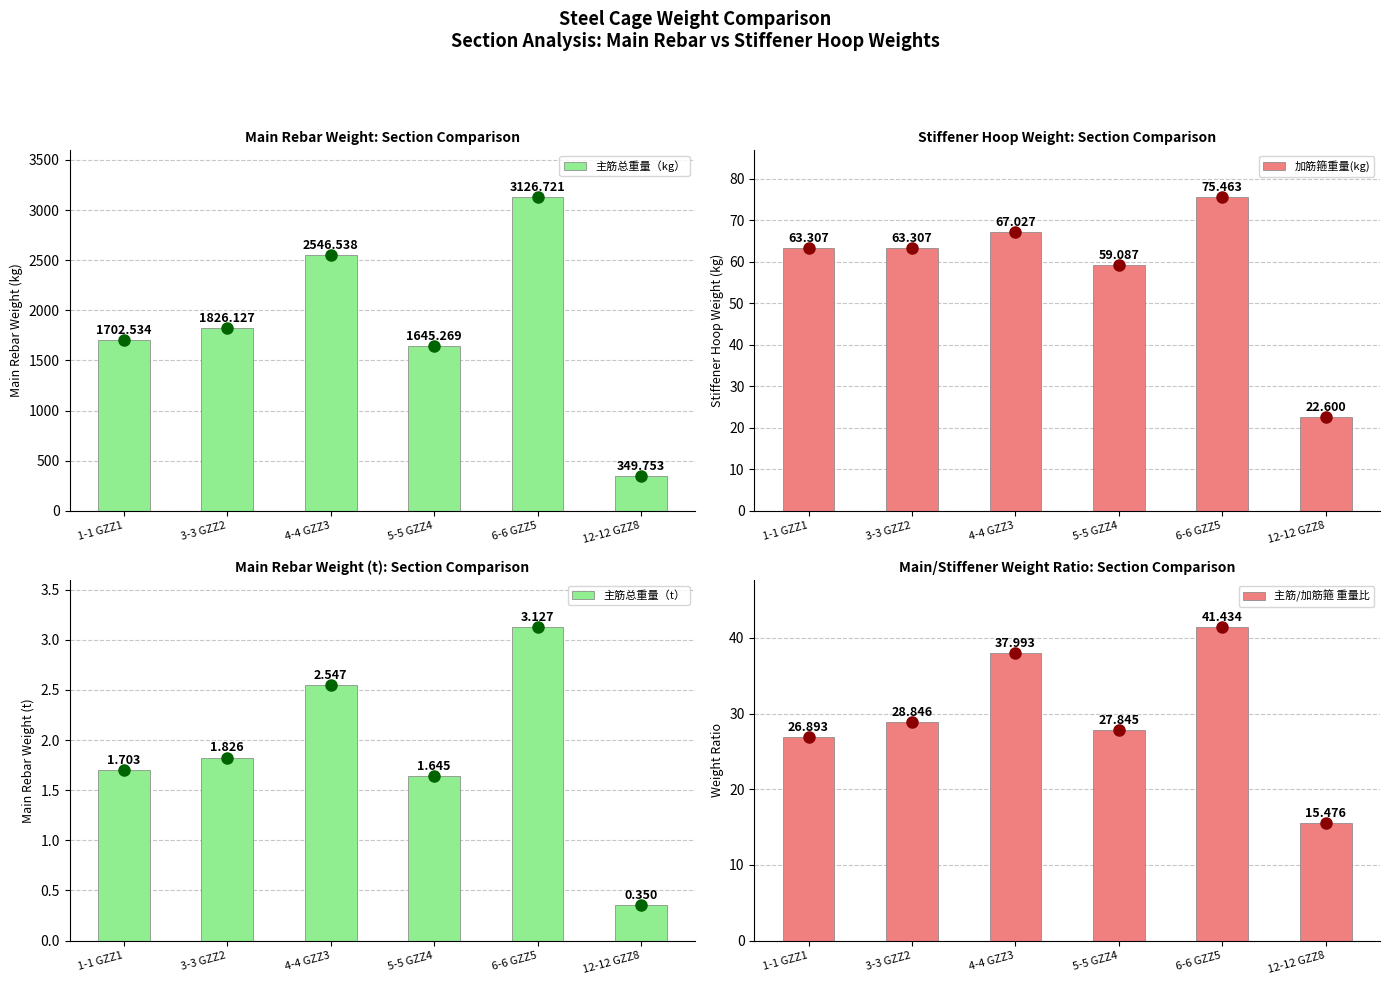

Where does the 主筋/加筋箍 重量比 series first go above 28?

3-3 GZZ2